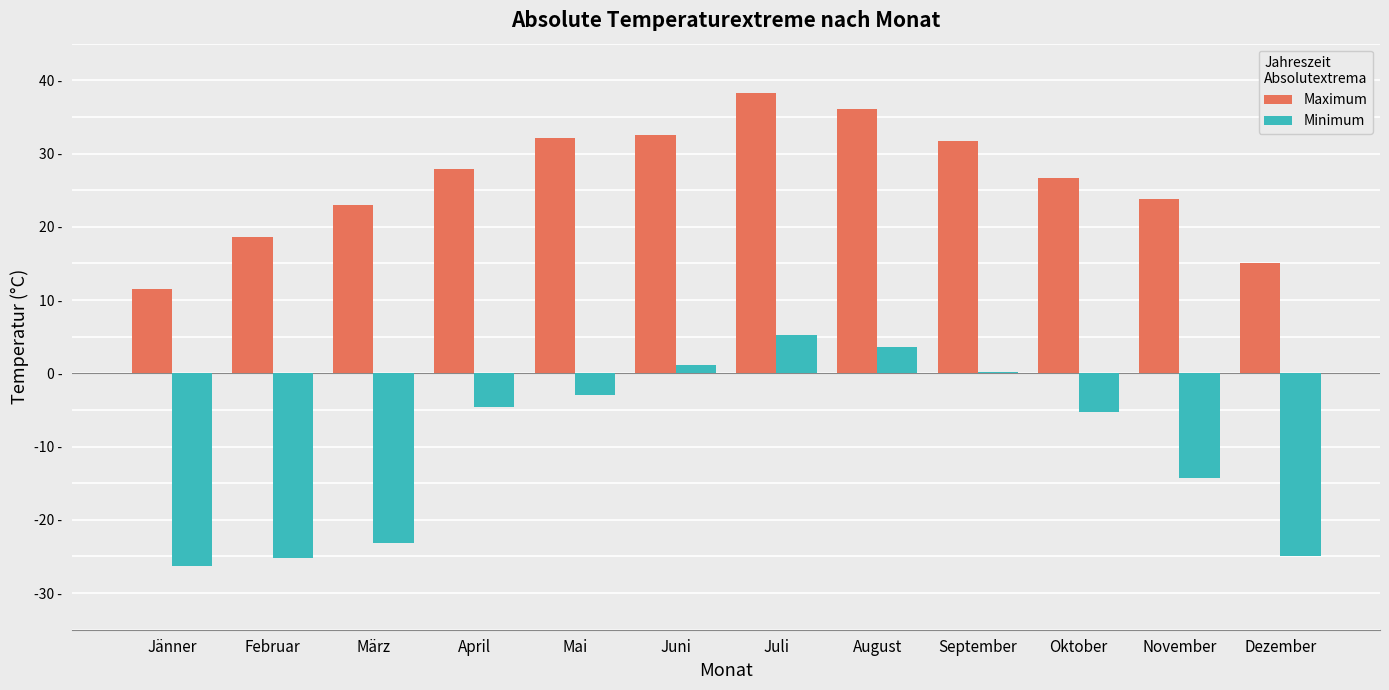

Reading left to right, what are all the values shown in this chart?

Maximum: Jänner=11.5	Februar=18.6	März=23.0	April=27.9	Mai=32.1	Juni=32.6	Juli=38.2	August=36.1	September=31.7	Oktober=26.6	November=23.8	Dezember=15.0
Minimum: Jänner=-26.3	Februar=-25.2	März=-23.2	April=-4.6	Mai=-3.0	Juni=1.2	Juli=5.2	August=3.6	September=0.2	Oktober=-5.3	November=-14.3	Dezember=-25.0